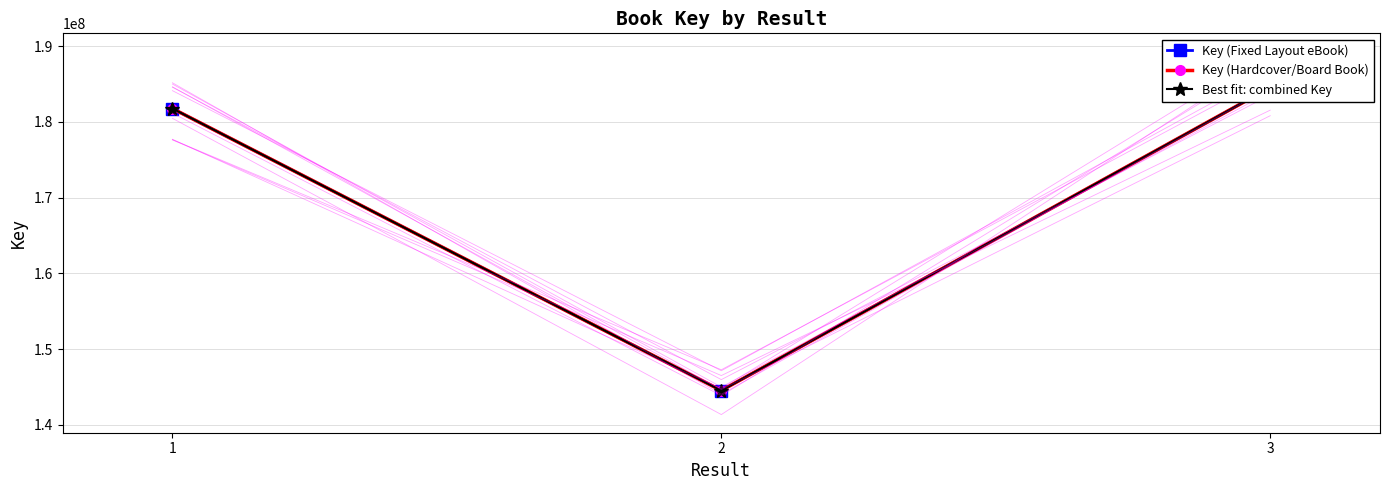

Does the chart have visible grid lines?

Yes